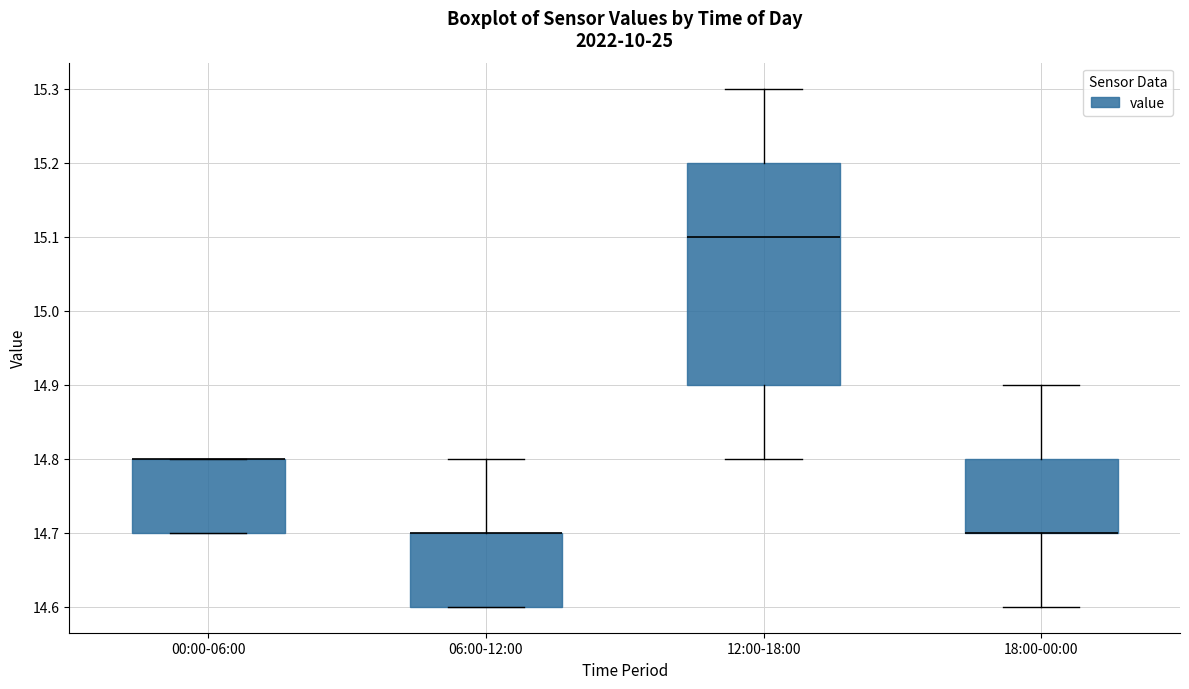

Where is the upper edge of the box for 12:00-18:00 on the y-axis? The values are not printed on the chart, so give them approximately, as read against the axis.

15.2